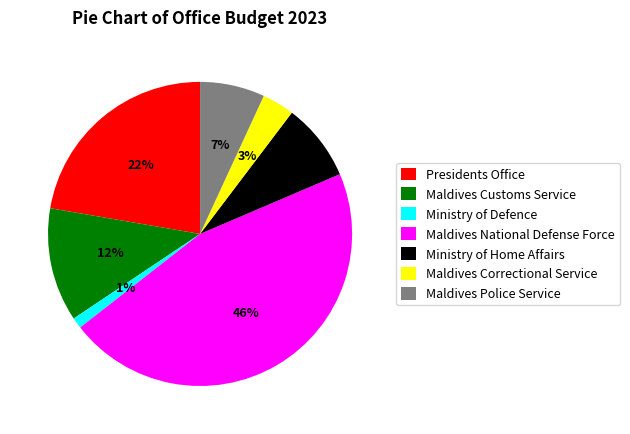

Combined, do Maldives Police Service and Presidents Office account for over 50%?

No